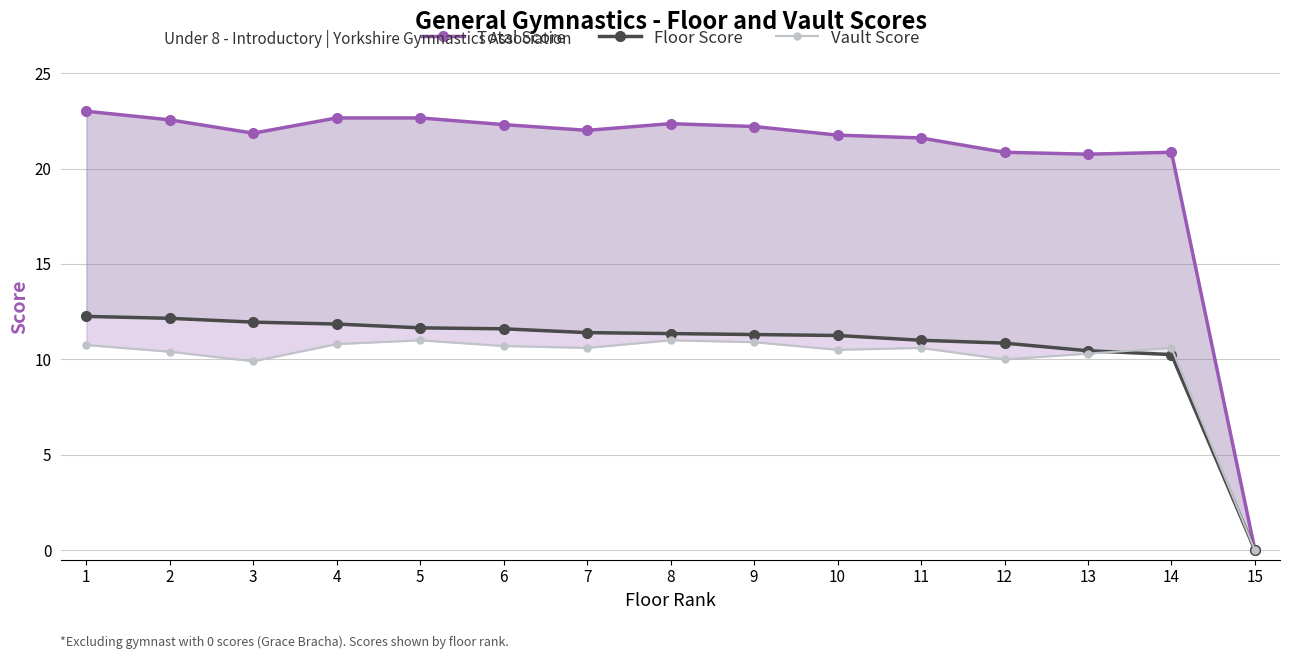

What is the value of the Floor Score point at the 4th from the left?

11.8